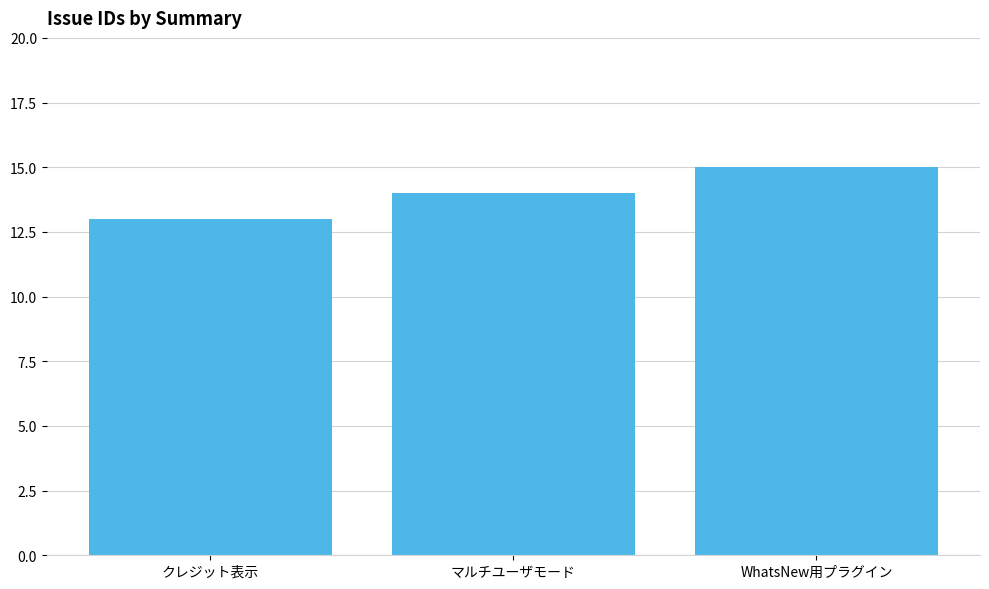

True or false: the data shows 13 at クレジット表示.

True